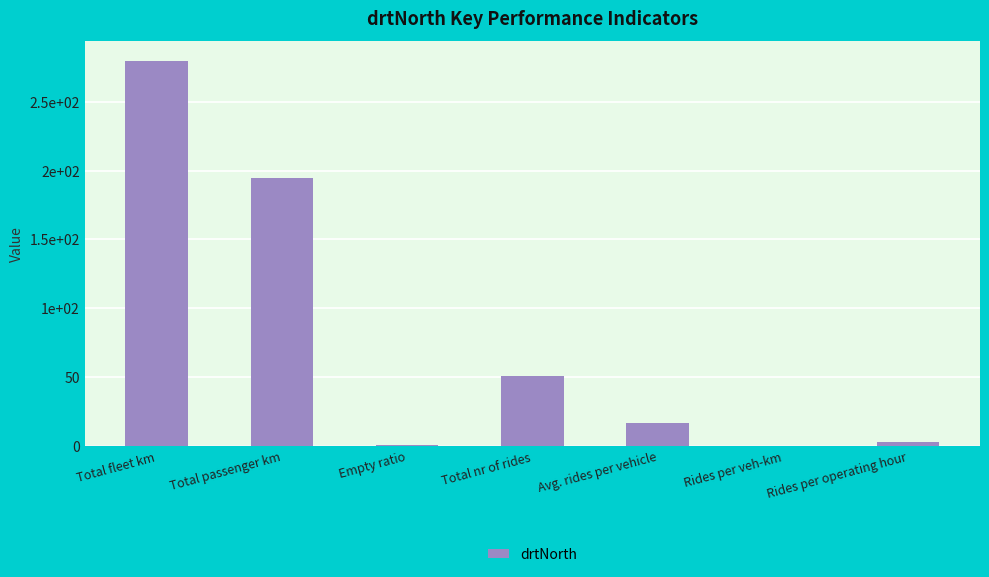

How many bars are there in total?

7